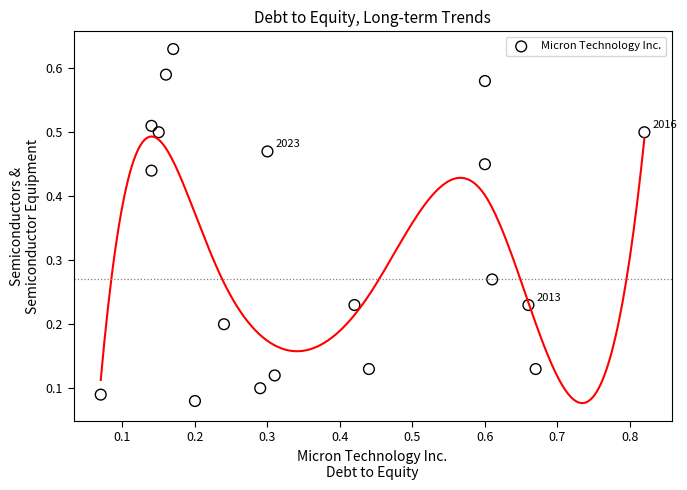

How many points are shown in the scatter plot?

19